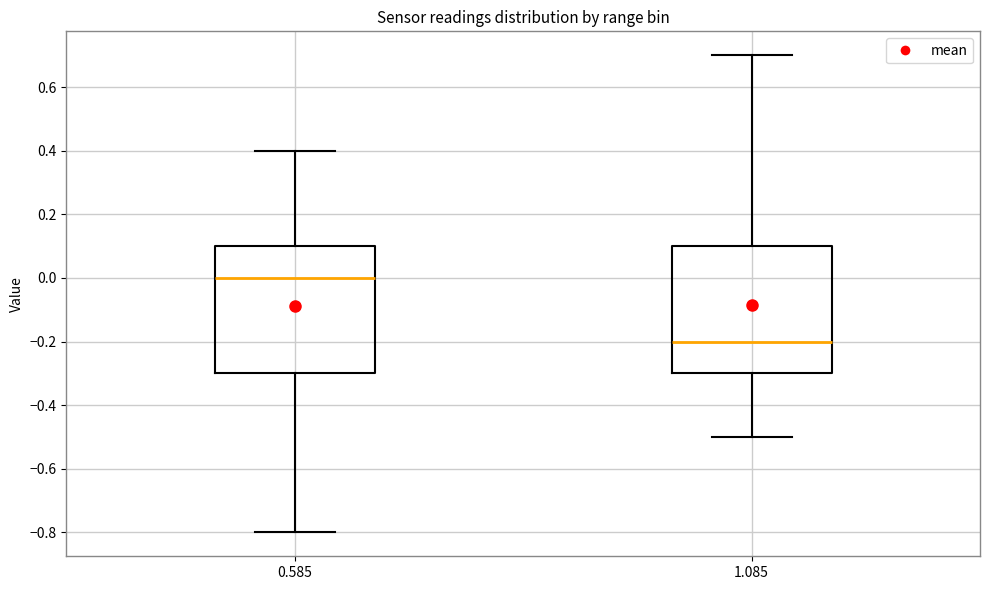

Reading left to right, read every box against the y-axis: the position of its median line, the range the box covers, and the ends of its whiskers. The values are not printed on the chart, so give them approximately, as read against the axis.

0.585: median 0.0, box -0.3 to 0.1, whiskers -0.8 to 0.4
1.085: median -0.2, box -0.3 to 0.1, whiskers -0.5 to 0.7